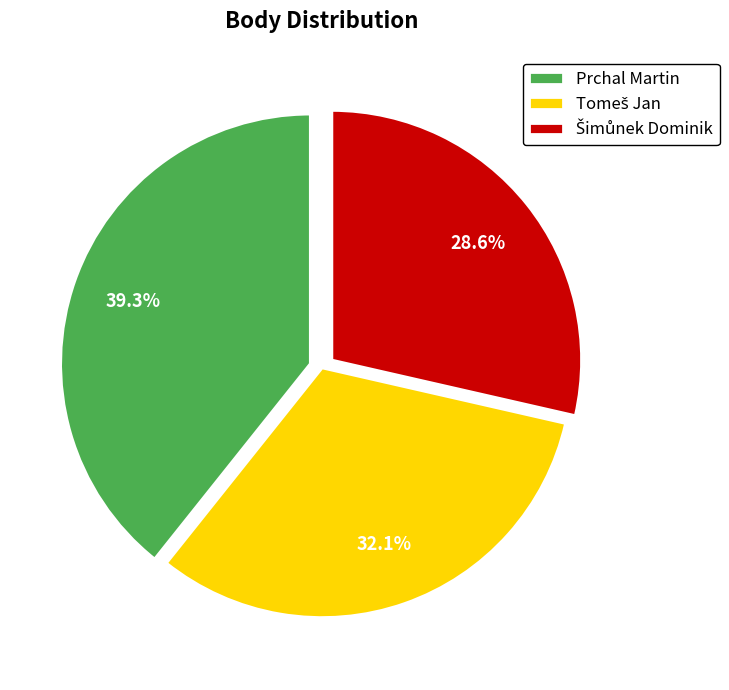

Which slice is the largest?

Prchal Martin